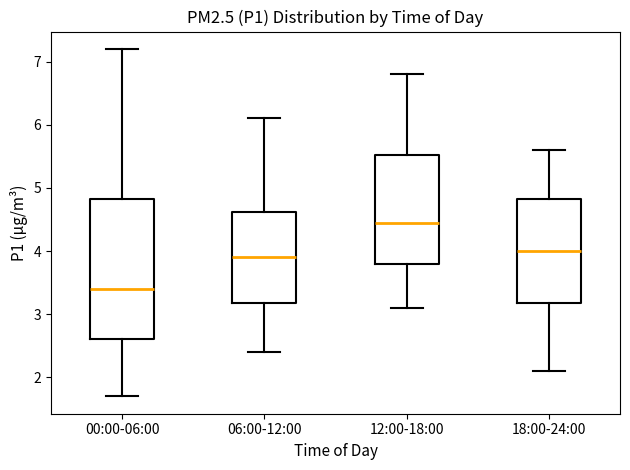

Which box has the highest median line?

12:00-18:00